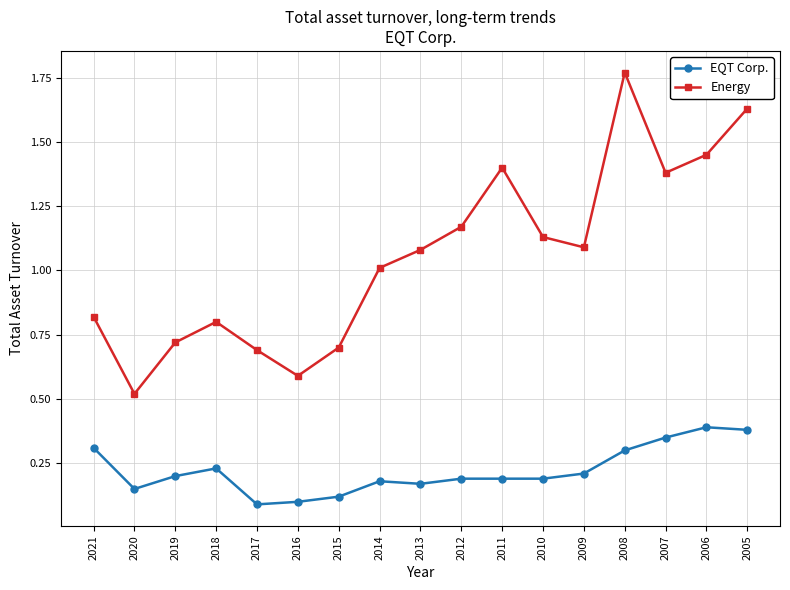

How many categories are shown in the chart?

17